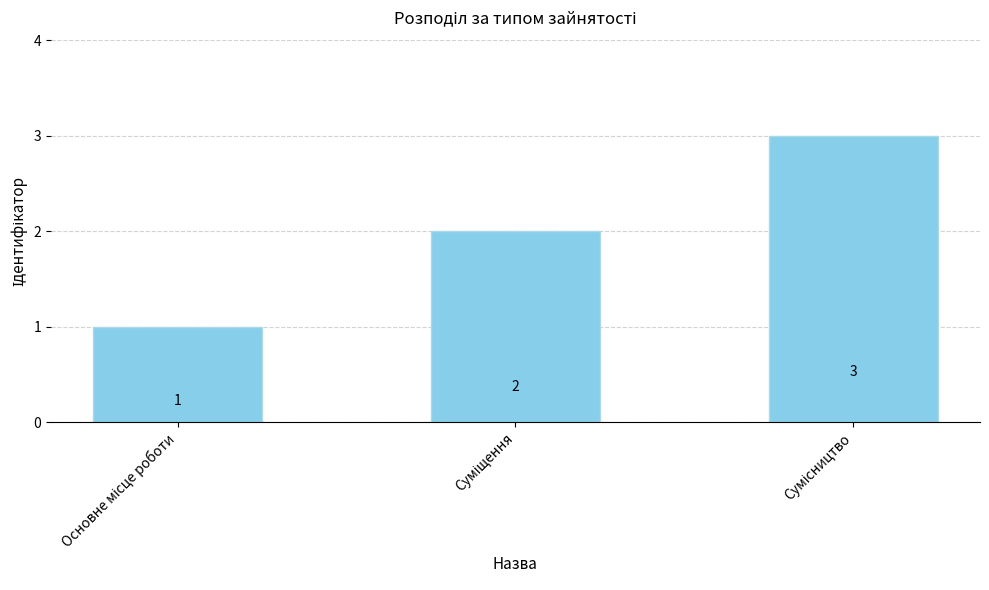

Count the values in the range 1 to 3.

3